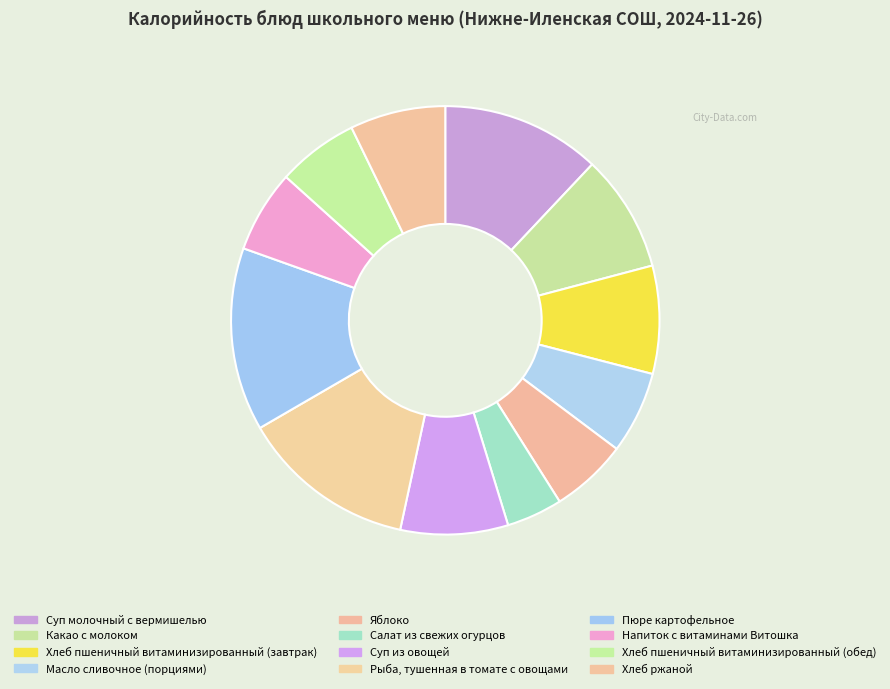

How much of the chart is everything except Суп из овощей?

91.9%